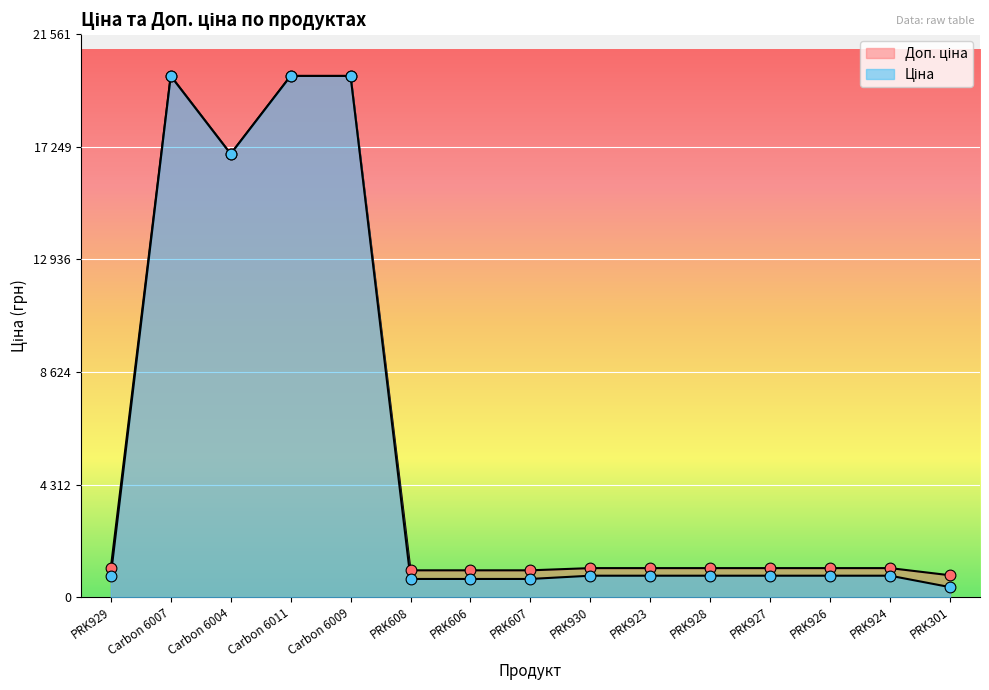

Which series has the largest Y range (max minus min)?

Ціна